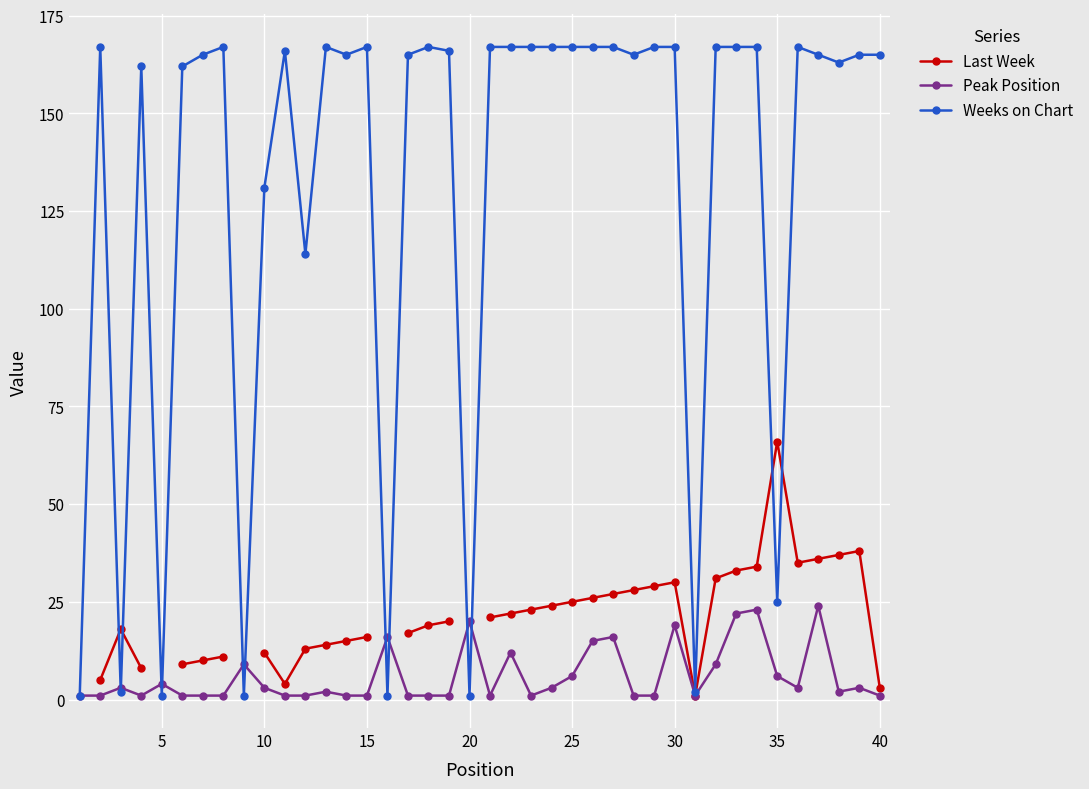

What is the minimum value for Weeks on Chart?

1